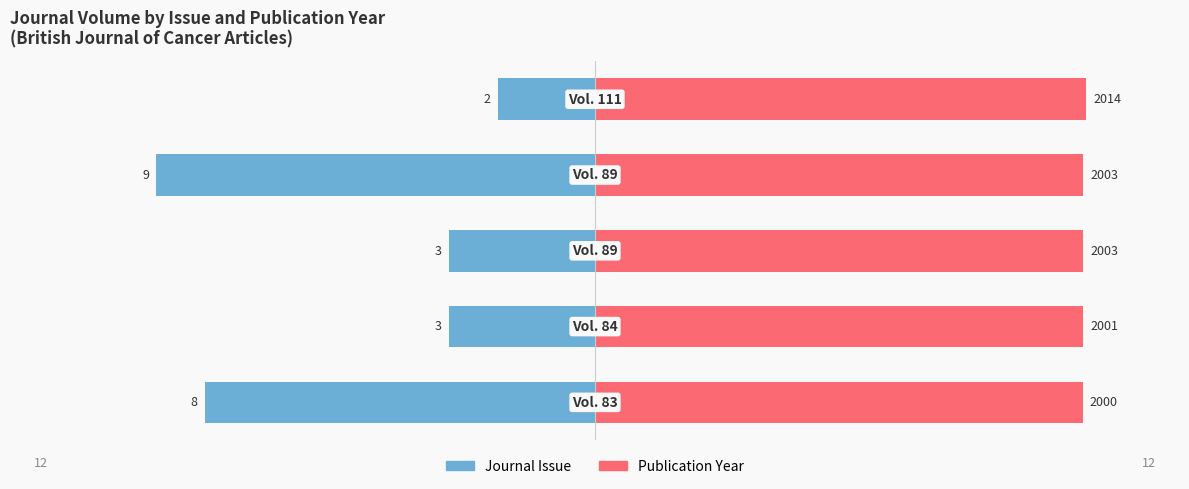

Does the chart contain stacked bars?

No